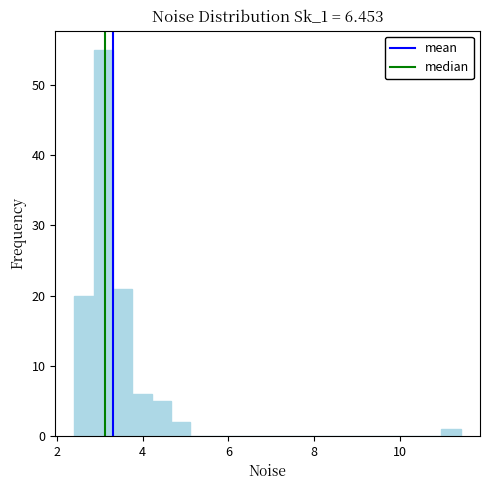

Read against the x-axis, roughly where is the centre of the tallest bar?

3.0